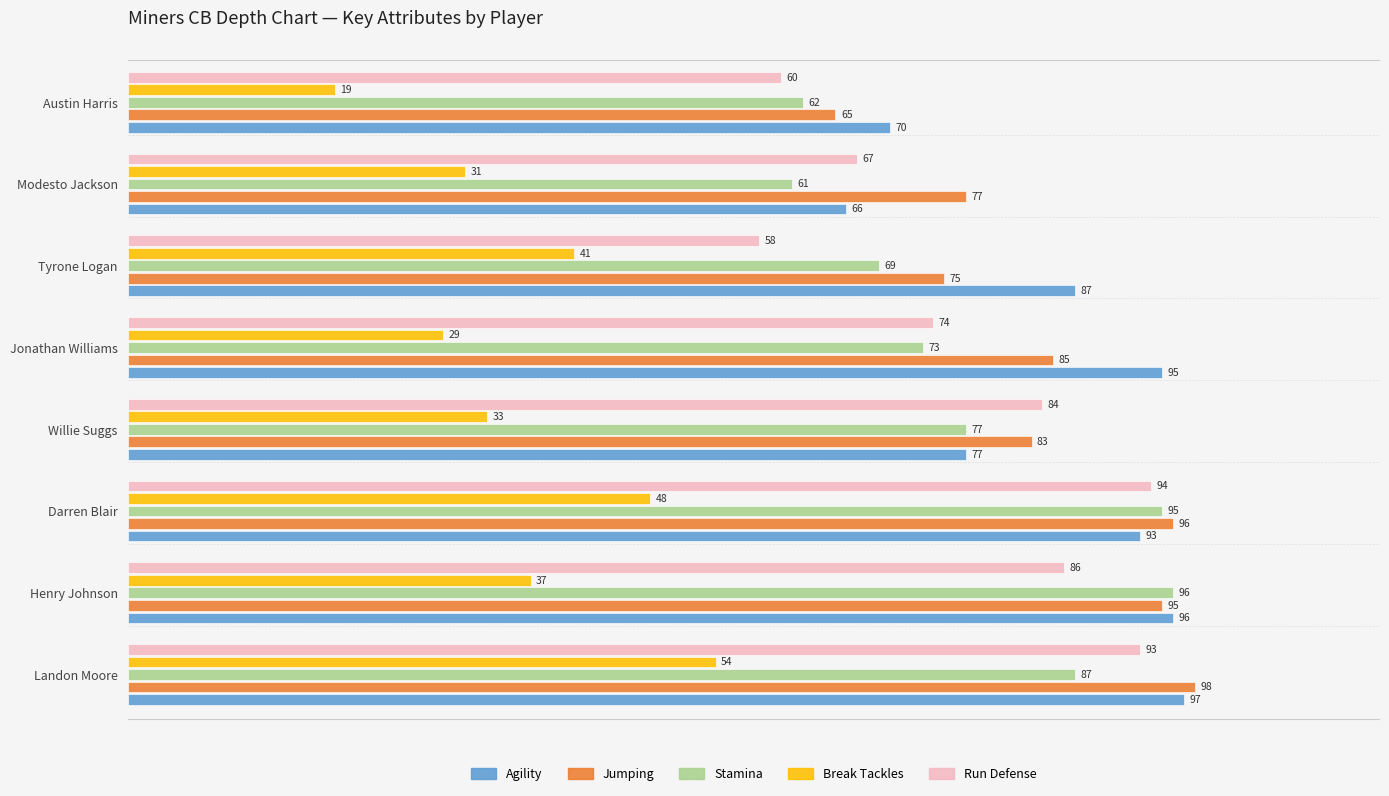

What is the greatest value displayed?

98